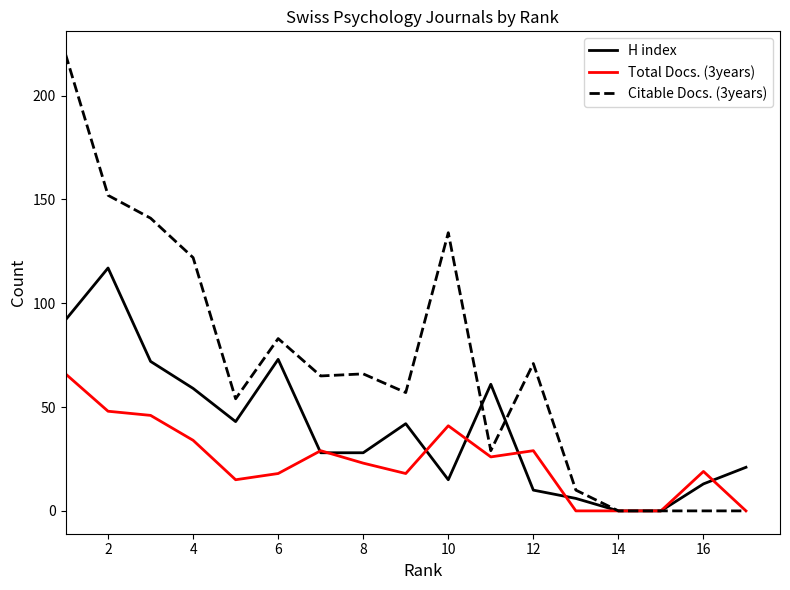

Which series has the widest spread of values?

Citable Docs. (3years)